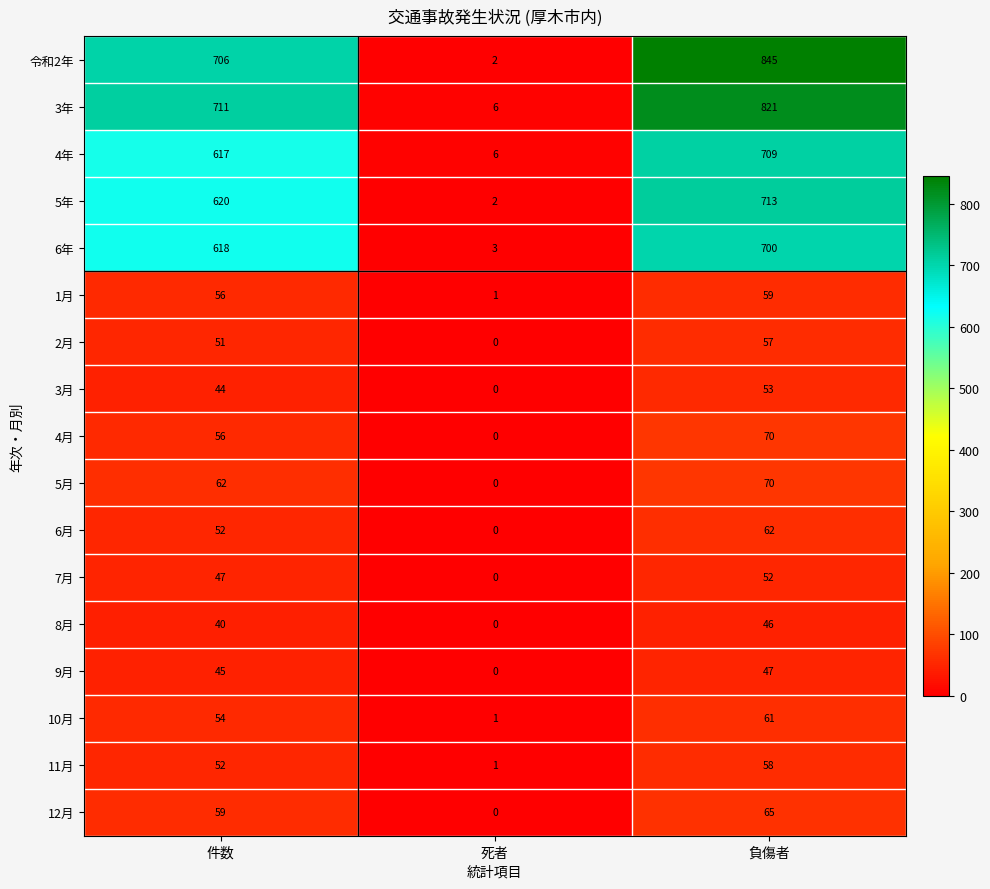

What is the average value of the 11月 series?

37